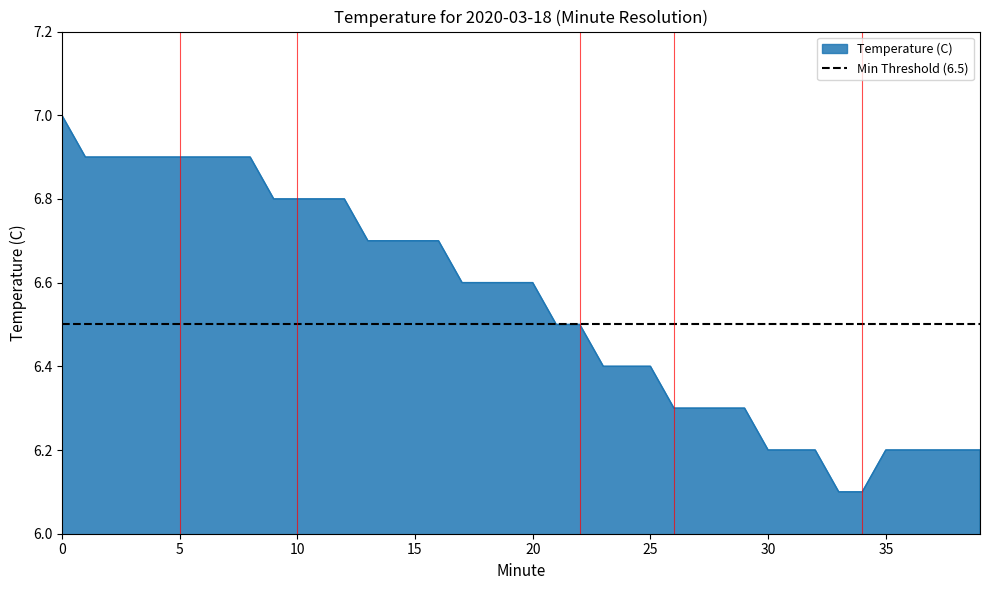

Where is the data nearest to the value 6?

33